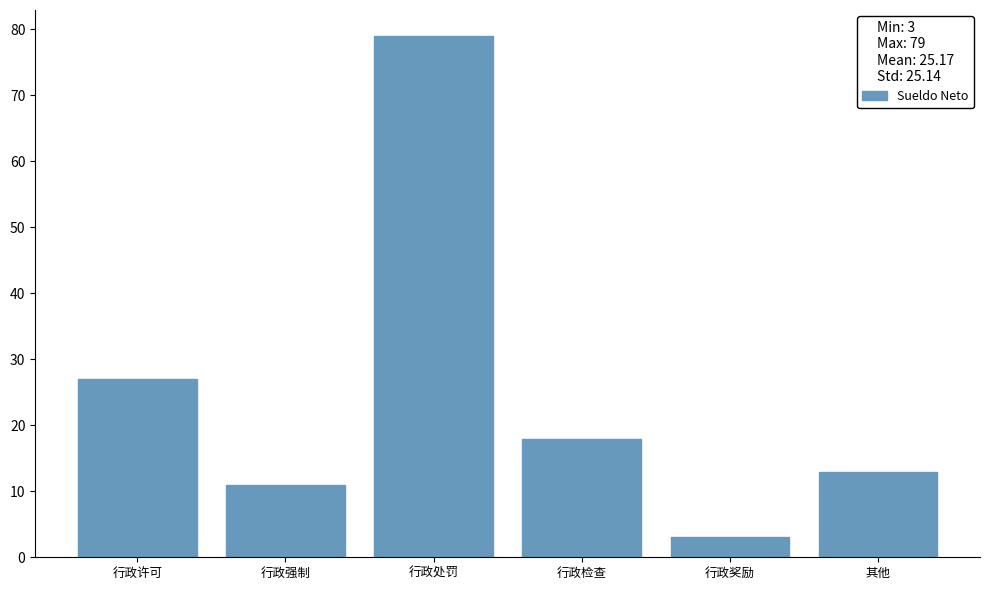

Reading left to right, what are all the values shown in this chart?

行政许可=27	行政强制=11	行政处罚=79	行政检查=18	行政奖励=3	其他=13